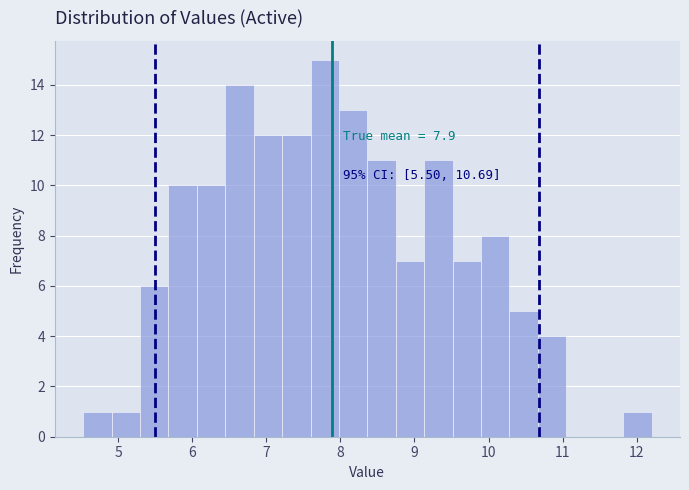

Around what value on the x-axis is the tallest bar? Give the approximate position of its centre, as read against the axis.

7.8